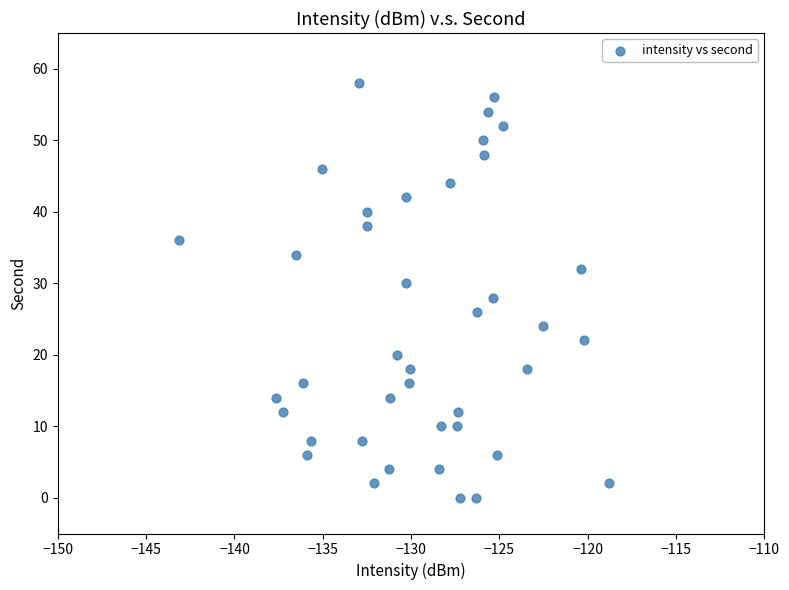

What is the range of Y values (max minus min)?

58